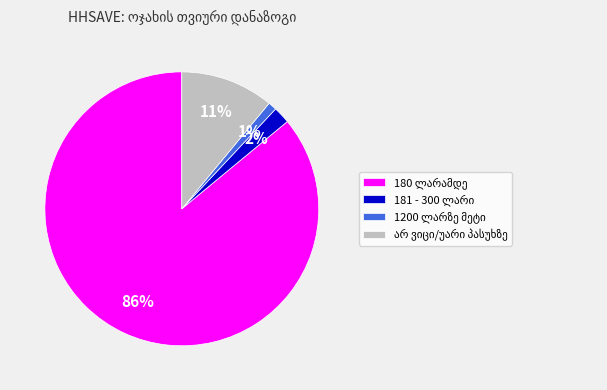

To the nearest percent, what is the difference between the largest and smallest slice percentages?

85%